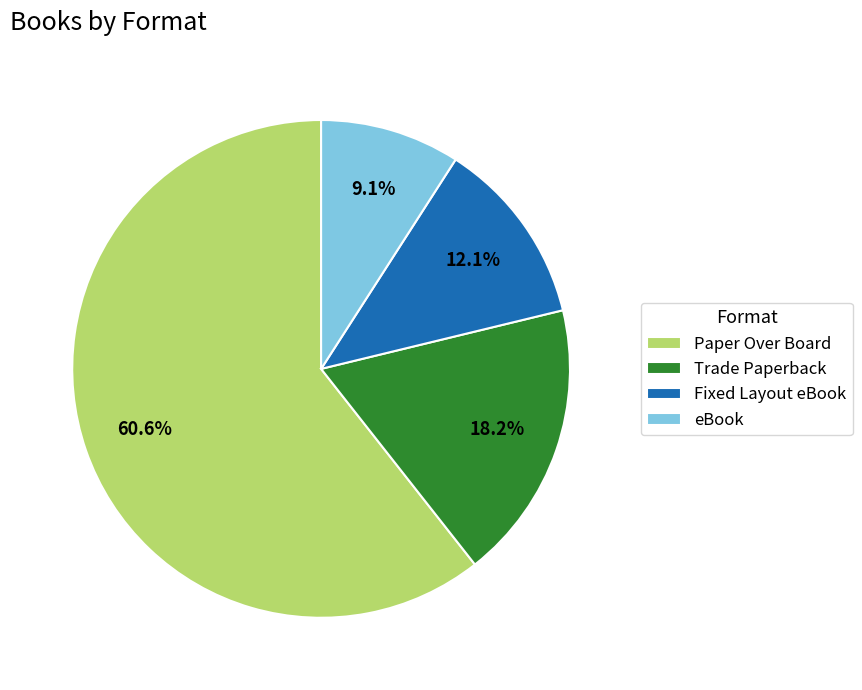

To the nearest percent, what percentage of the pie is Trade Paperback?

18%